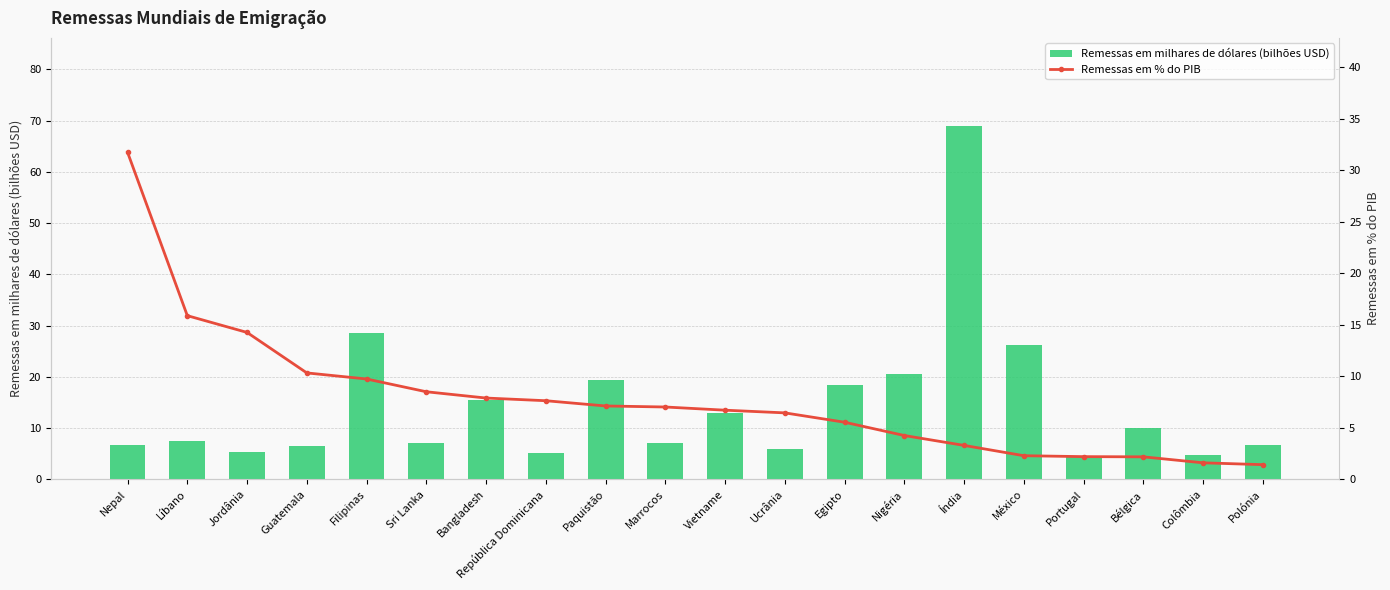

What is the greatest value displayed?

68.9